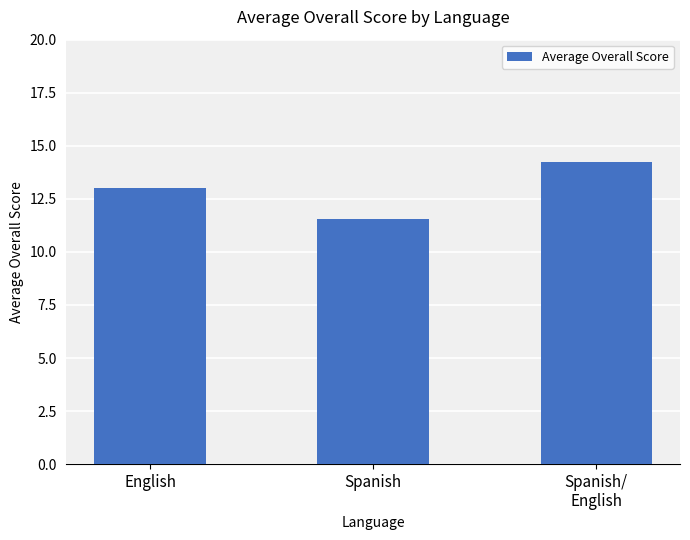

How many values are below 12?

1